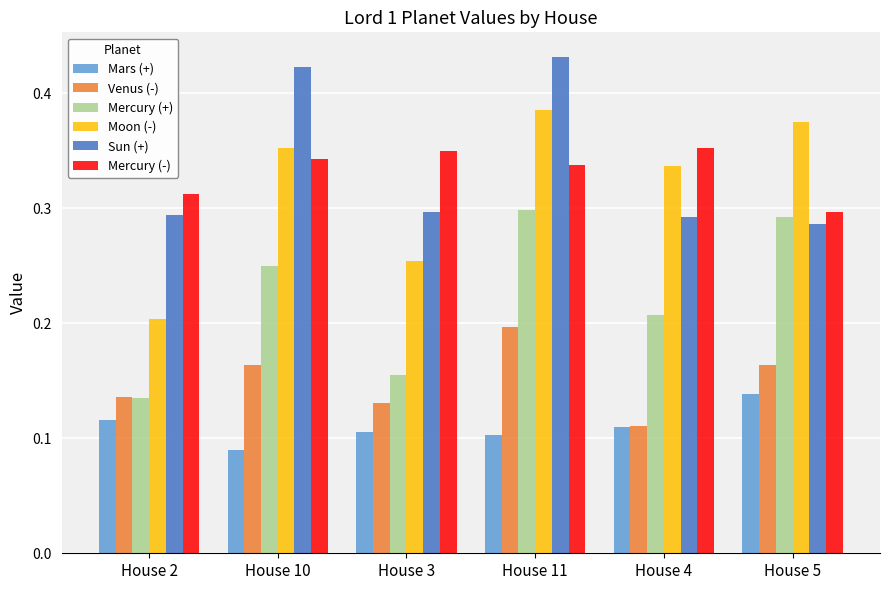

True or false: Mercury (+) has a value of 0.2 at House 10.

True